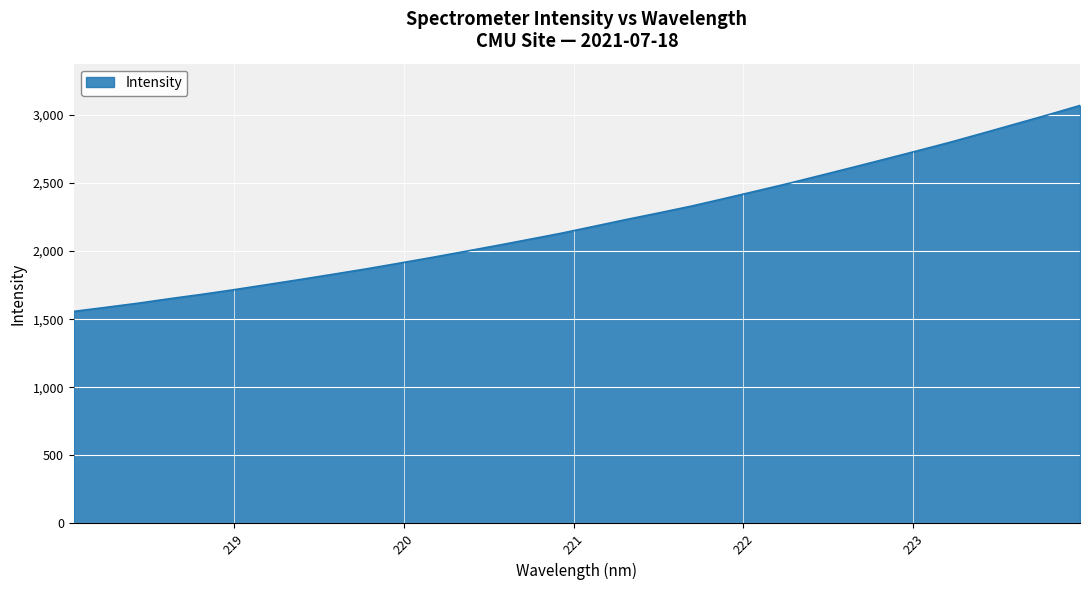

How many distinct data groups are displayed?

1